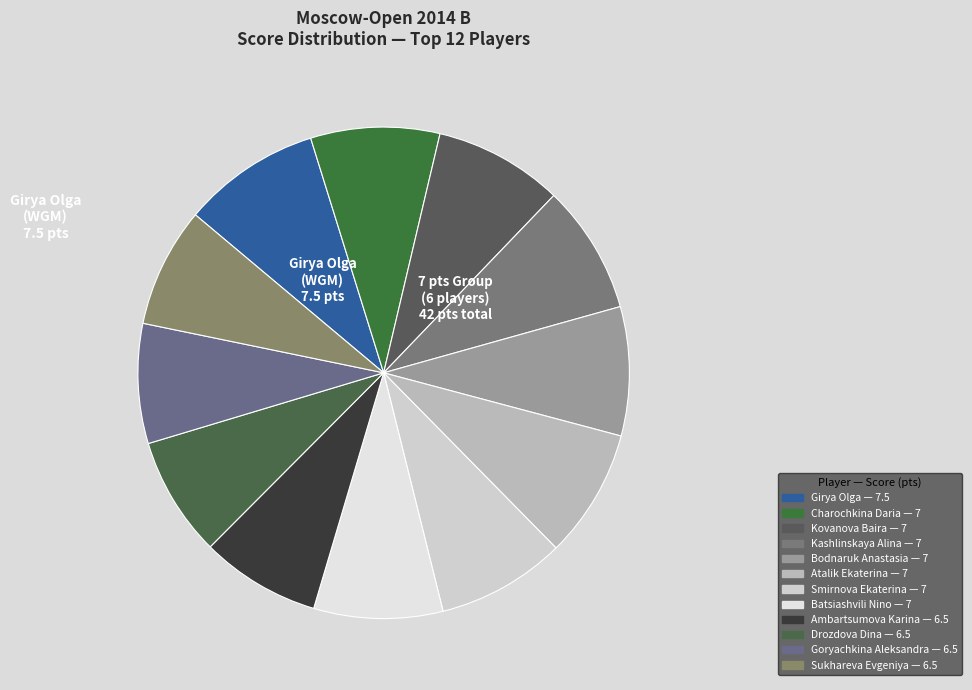

Count the number of slices in the pie.

12